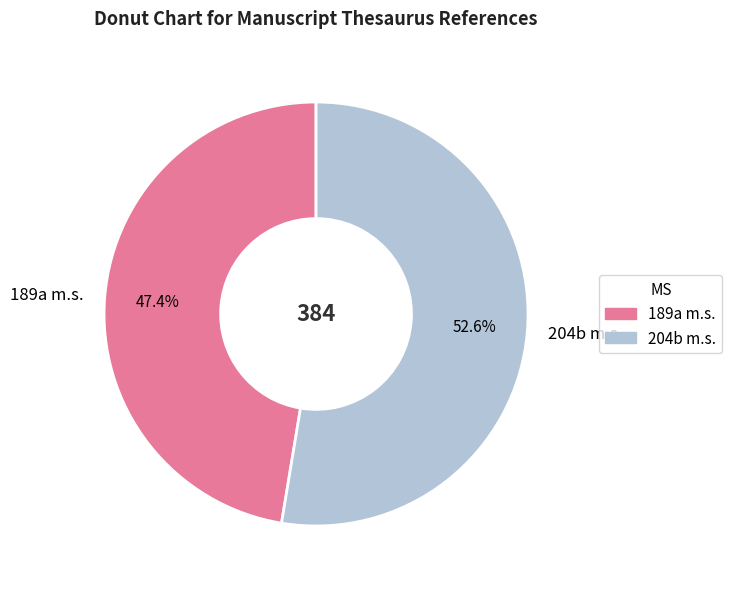

Does 204b m.s. represent more than half of the total?

Yes